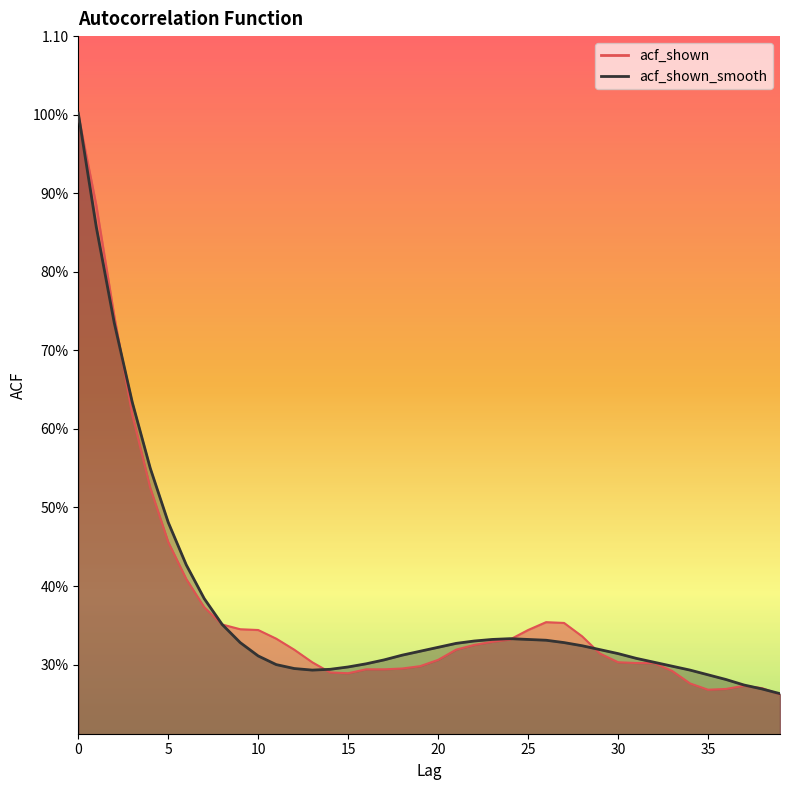

Does the chart display data point markers on the line(s)?

No